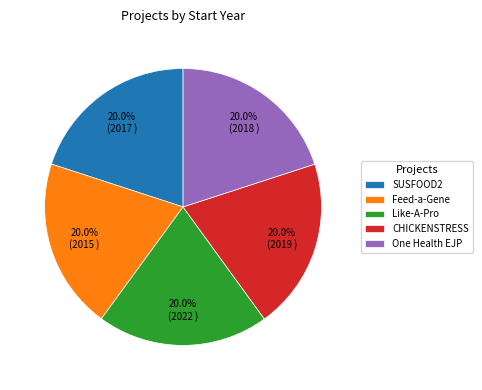

What percentage is the CHICKENSTRESS slice, to the nearest percent?

20%